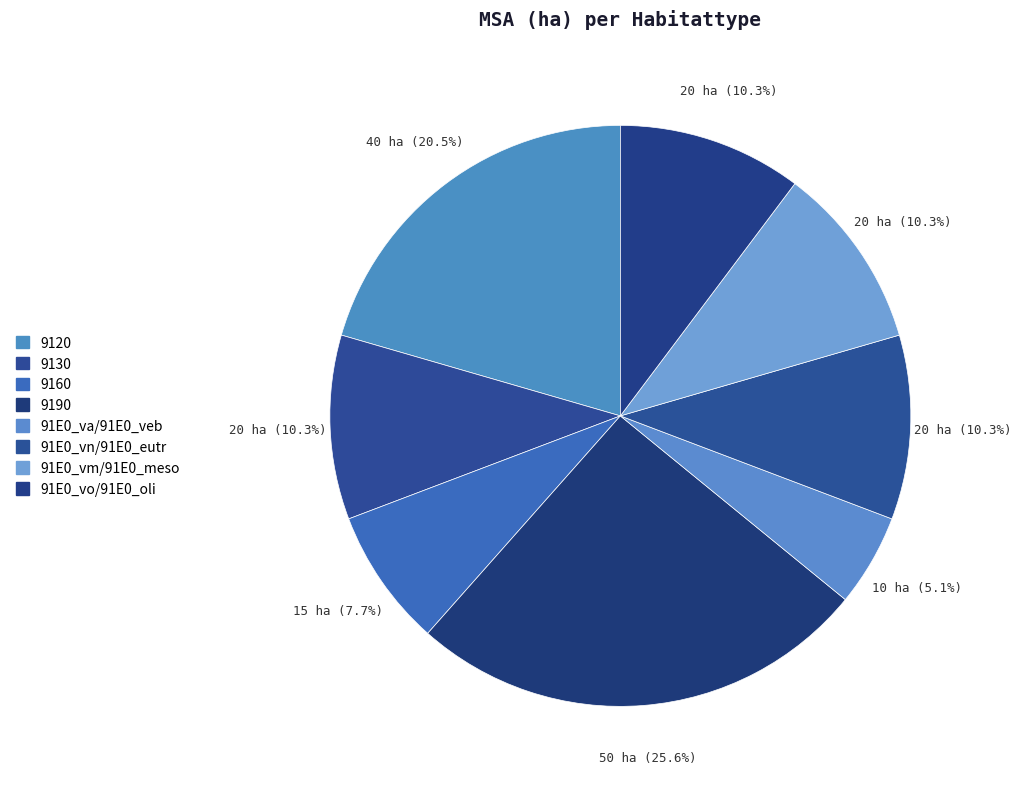

Which slice is the largest?

9190